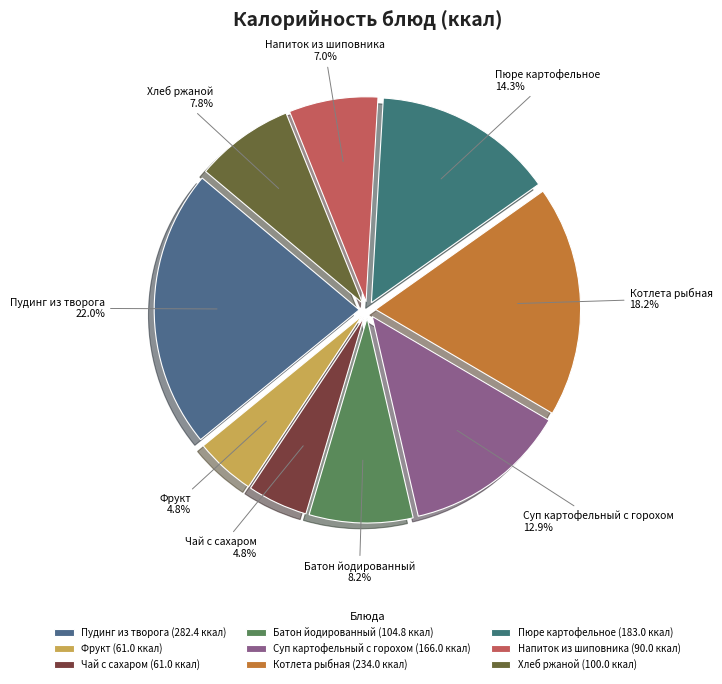

Combined, do Хлеб ржаной and Котлета рыбная account for over 50%?

No